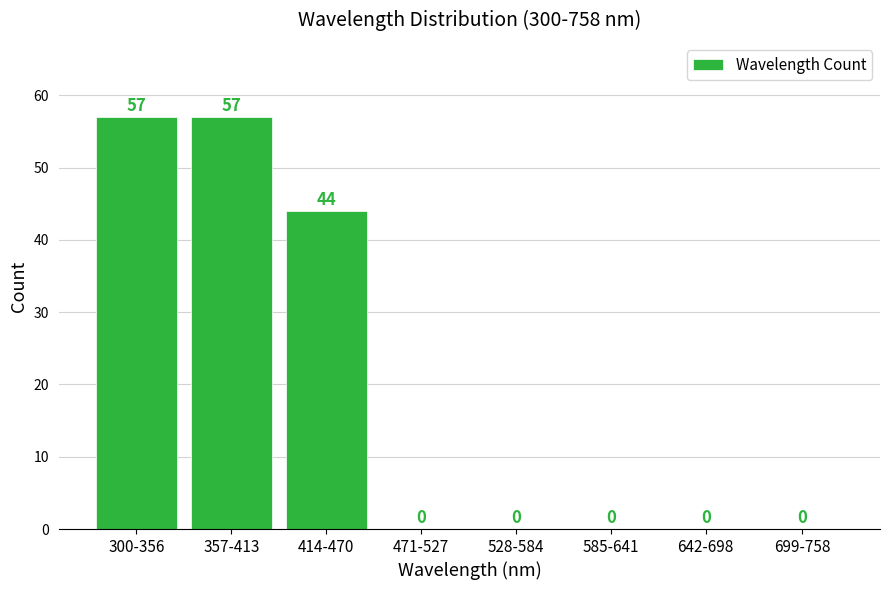

Reading left to right, list all the values displayed in this chart.

300-356=57	357-413=57	414-470=44	471-527=0	528-584=0	585-641=0	642-698=0	699-758=0